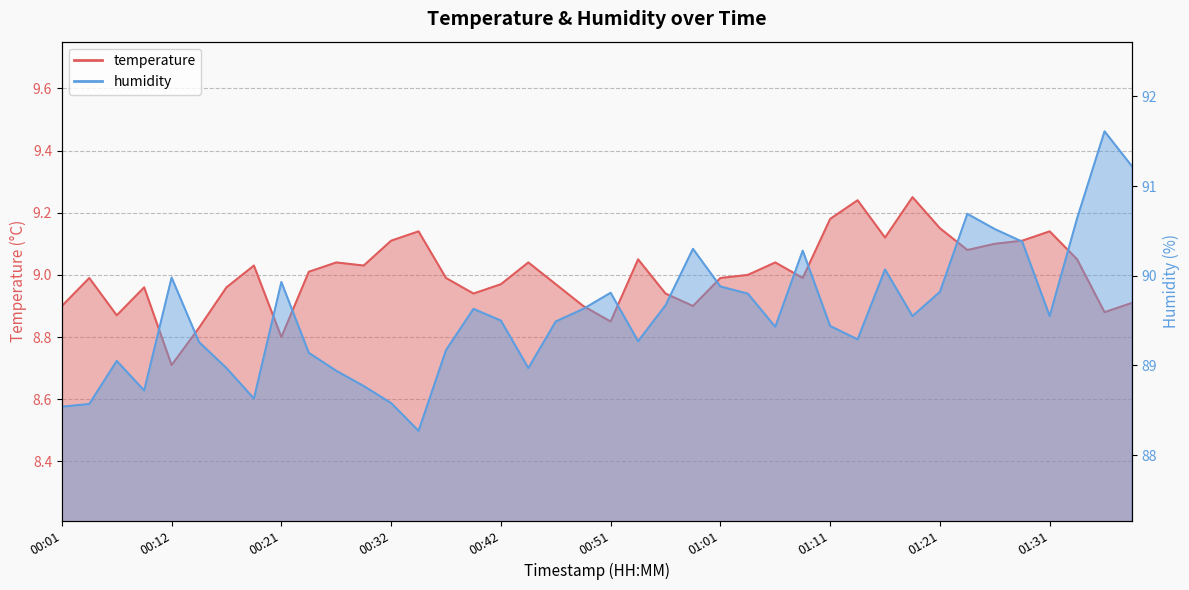

What is the label of the 16th point from the right?

01:01